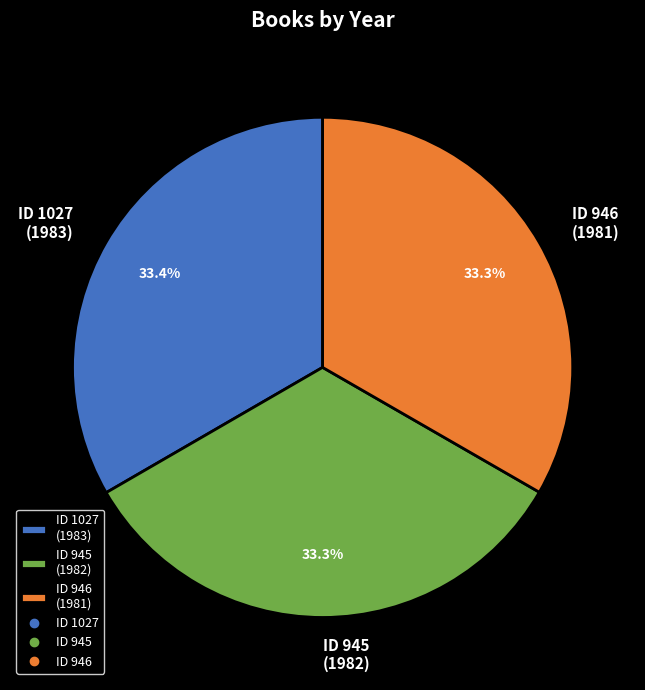

Approximately how many times larger is the value at ID 1027 (1983) compared to ID 946 (1981)?

1.0